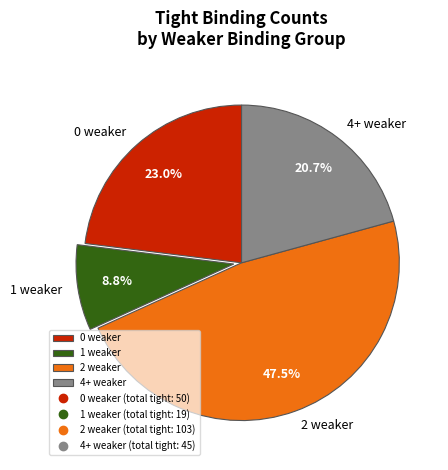

Which slice is the largest?

2 weaker